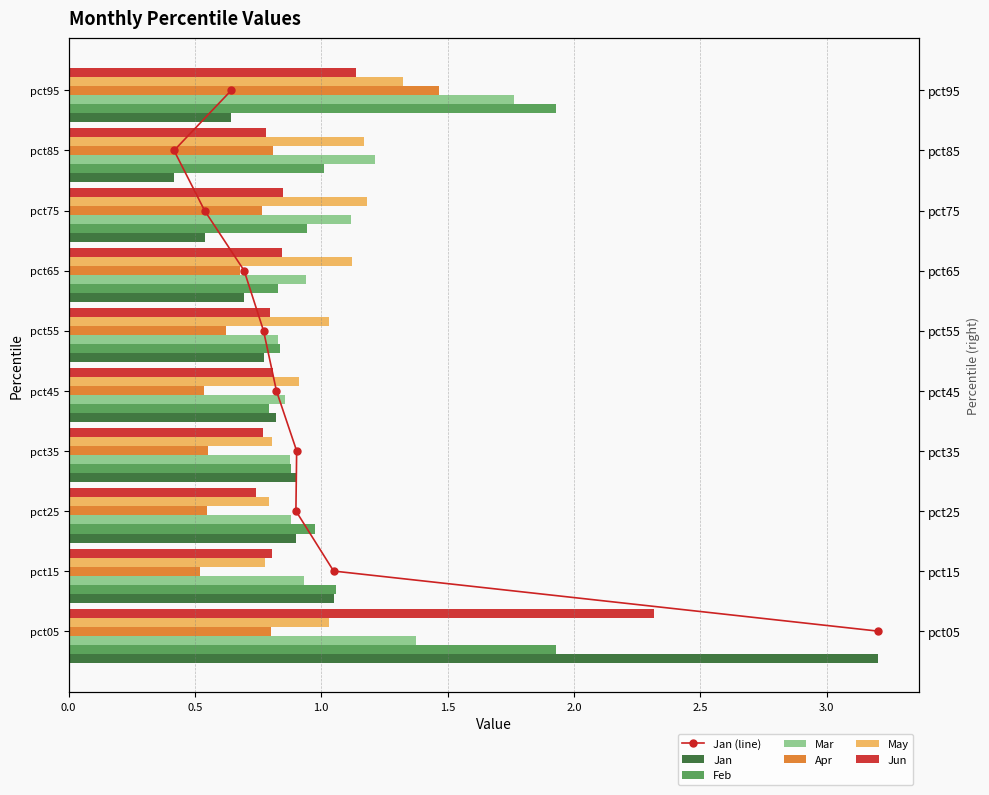

The value of Mar at pct55 is 0.8. True or false?

True